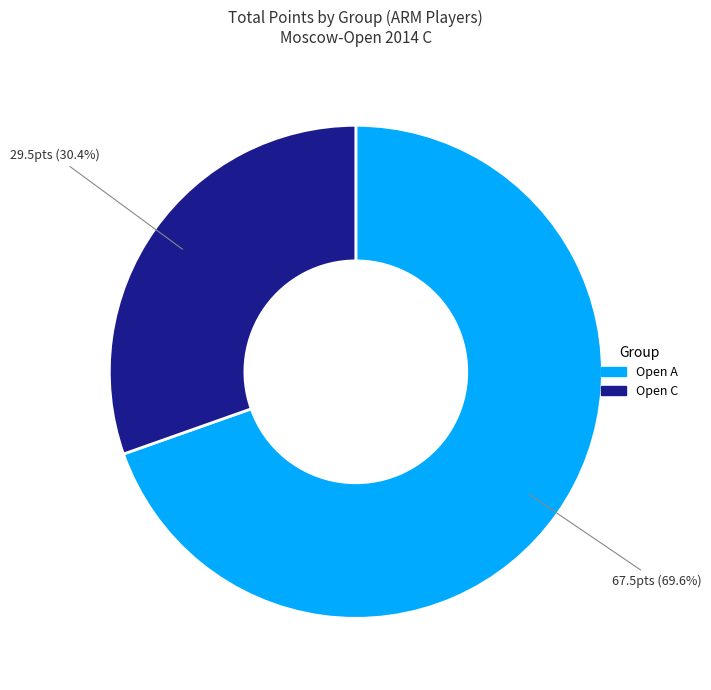

What is the ratio of the value at Open A to the value at Open C?

2.3